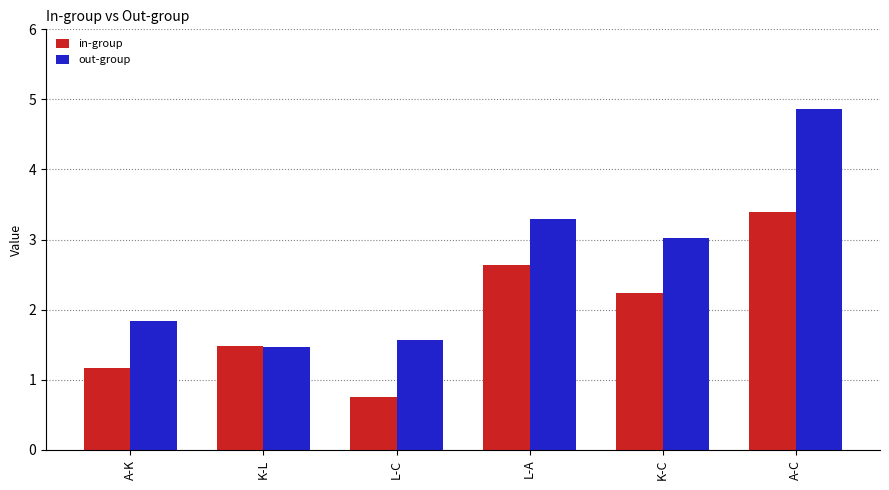

What position from the right is A-C?

1